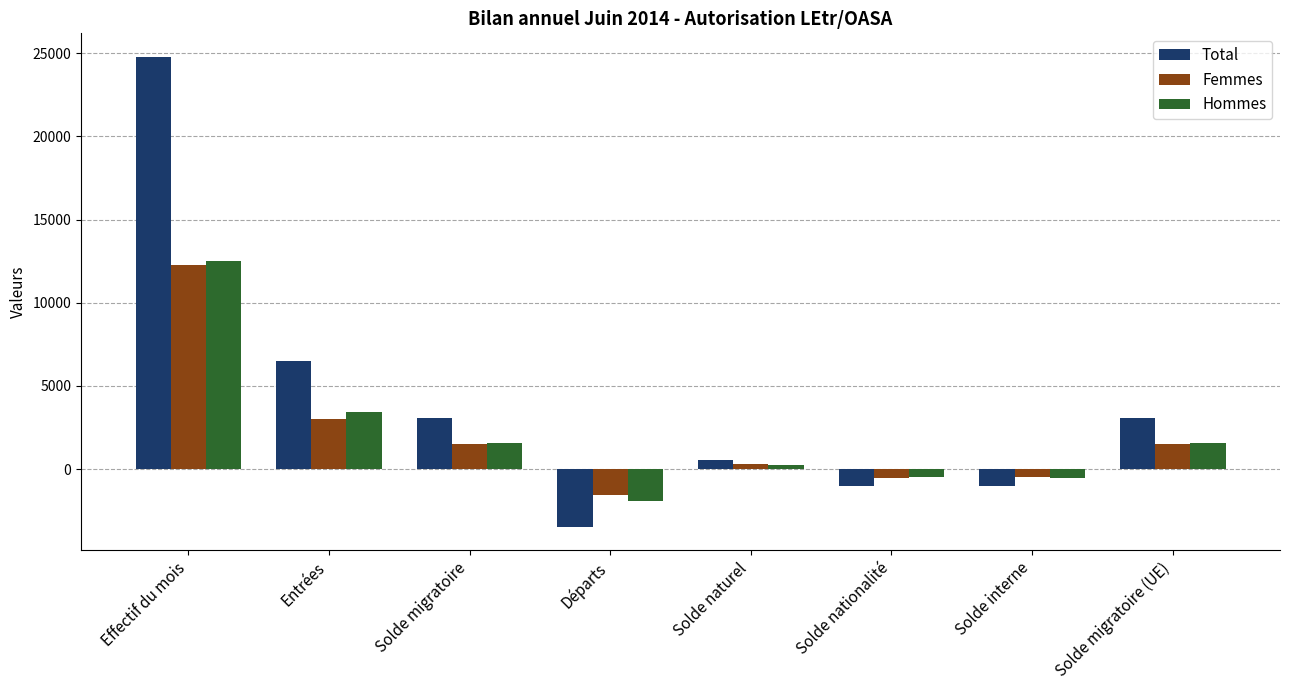

Where is Hommes nearest to the value 5299?

Entrées